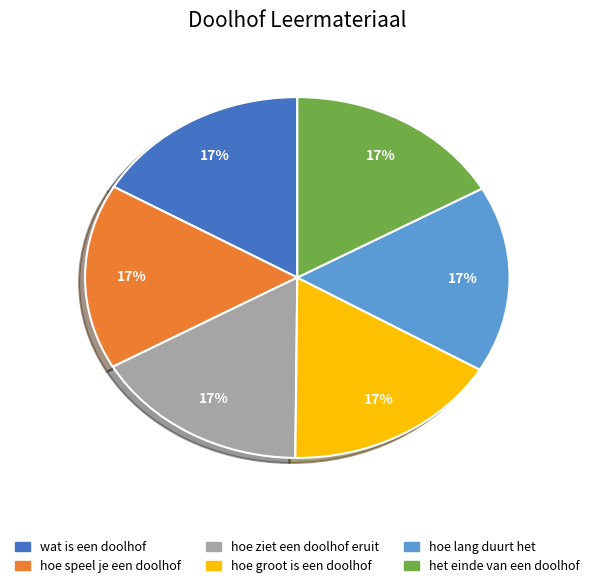

How many slices are in this pie chart?

6